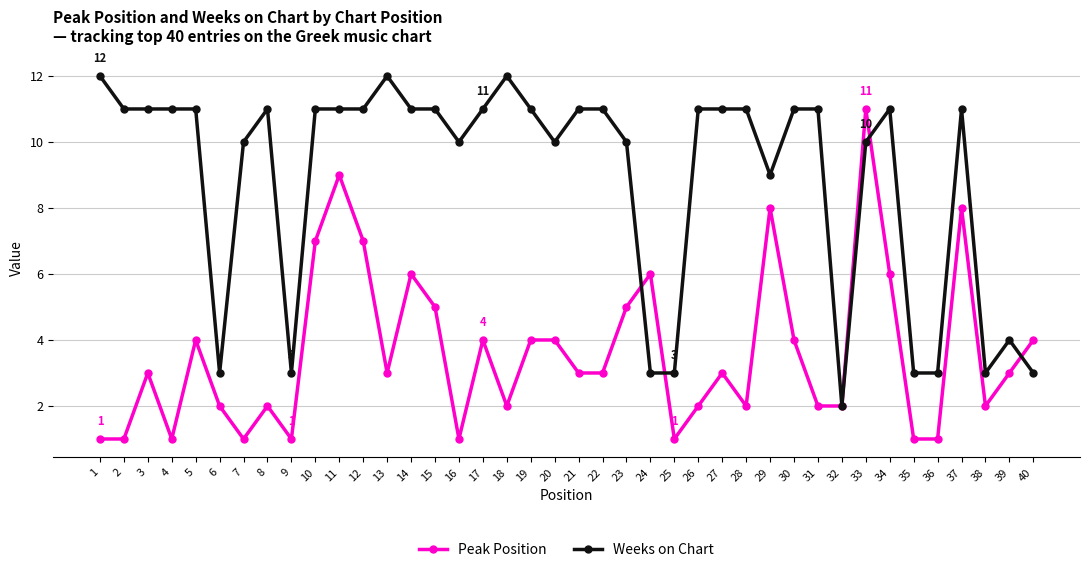

At 25, list the series in order from smallest to largest.

Peak Position, Weeks on Chart